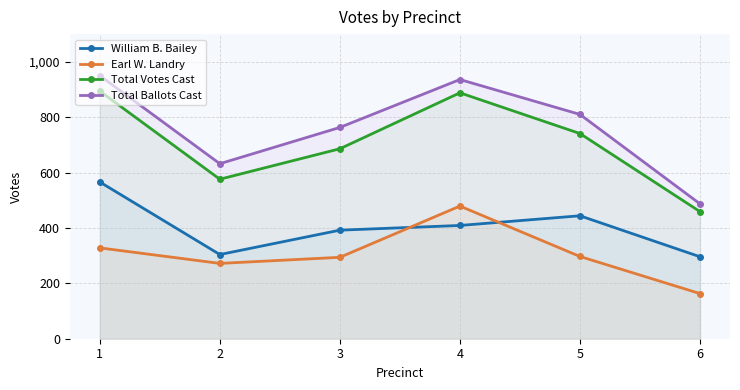

List the labels in order of Earl W. Landry value, largest first.

4, 1, 5, 3, 2, 6